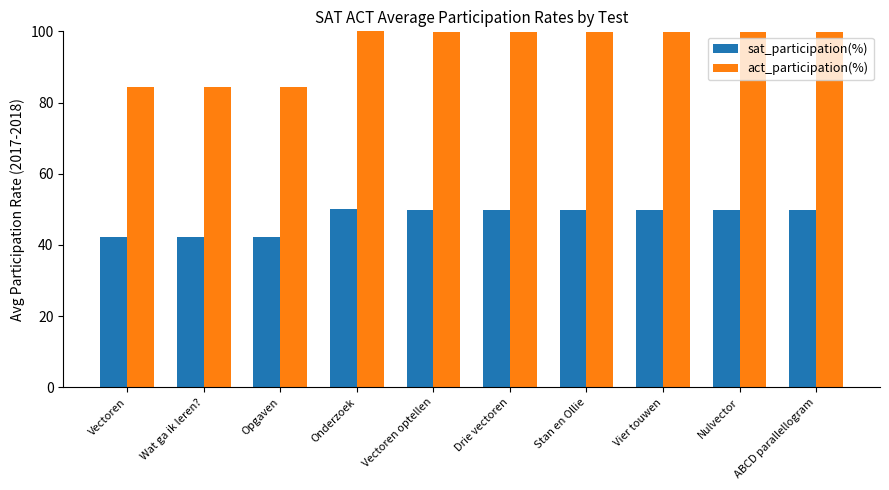

Read the sat_participation(%) value at ABCD parallellogram.

49.9